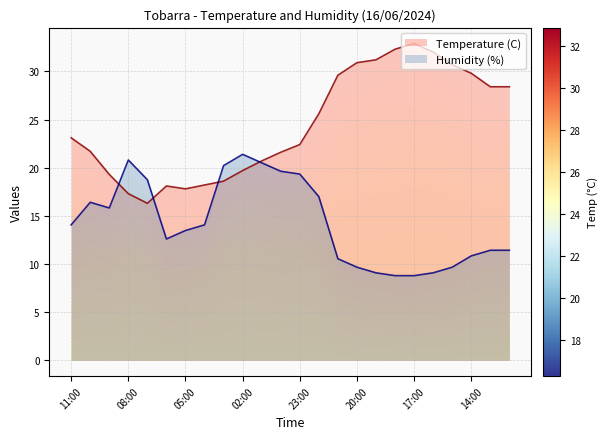

True or false: Temperature (C) and Humidity (%) intersect in this chart.

True